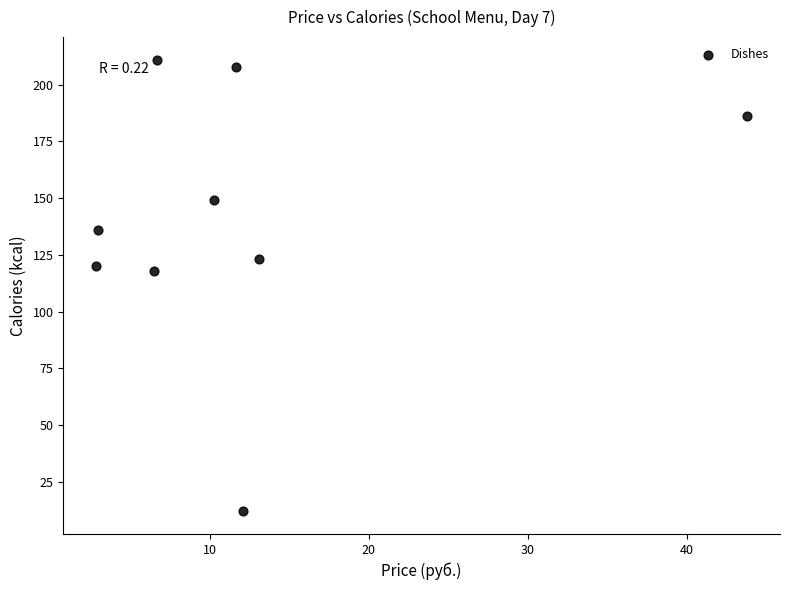

What is the average Y value?

140